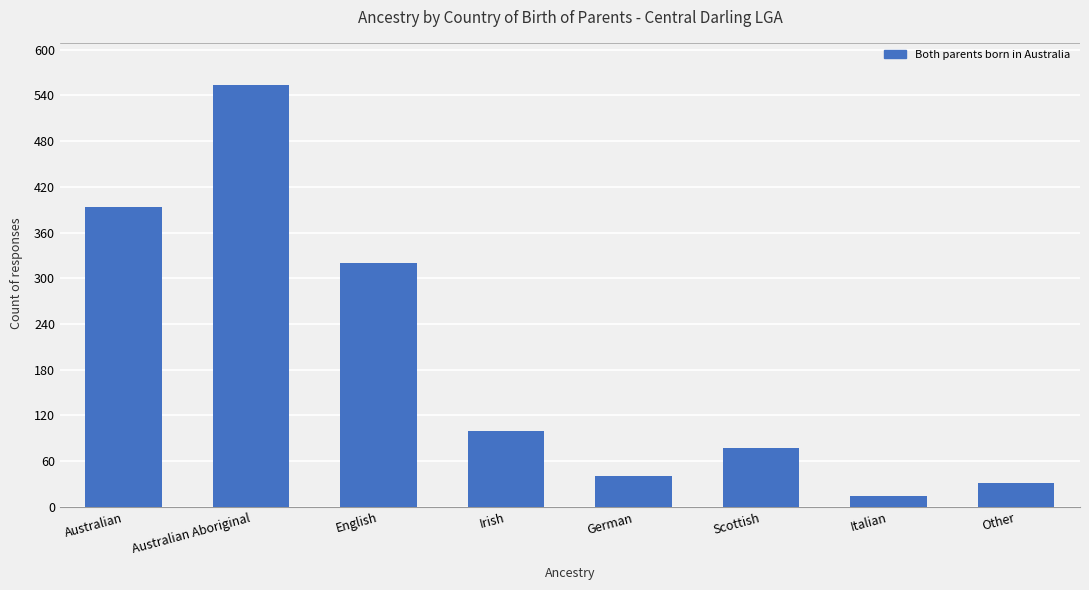

What is the label of the 5th bar from the left?

German